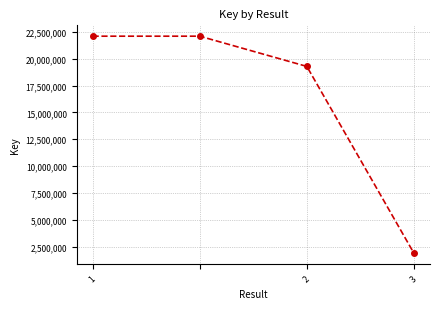

Reading left to right, list all the values displayed in this chart.

22086725	22086725	19275704	1904779